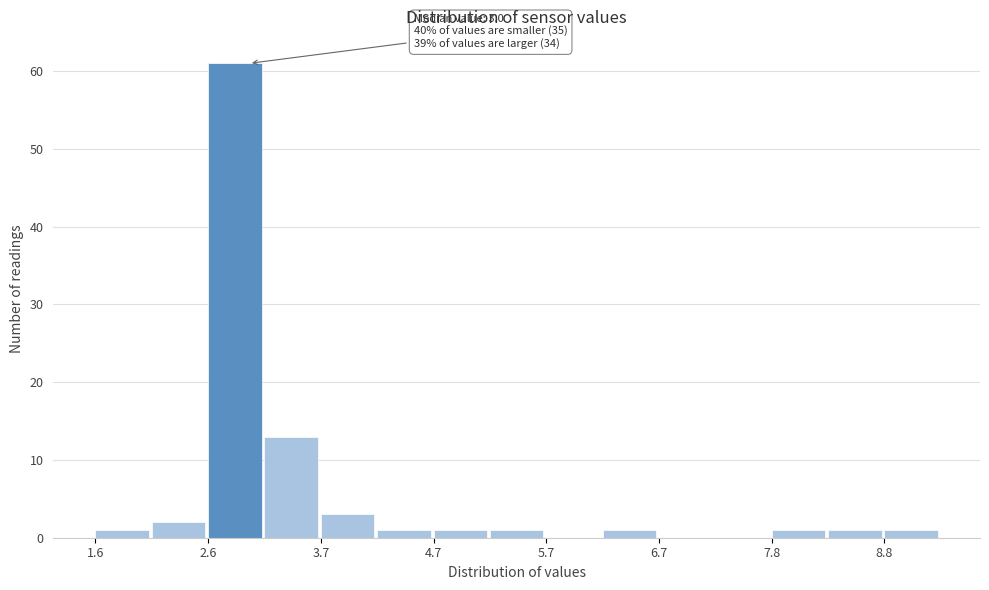

Read against the x-axis, roughly where is the centre of the tallest bar?

2.8